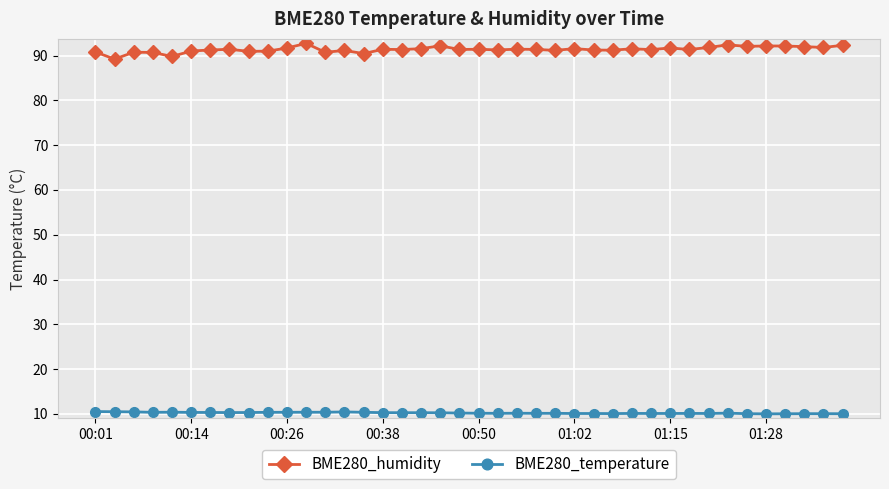

True or false: BME280_humidity and BME280_temperature cross at least once.

False